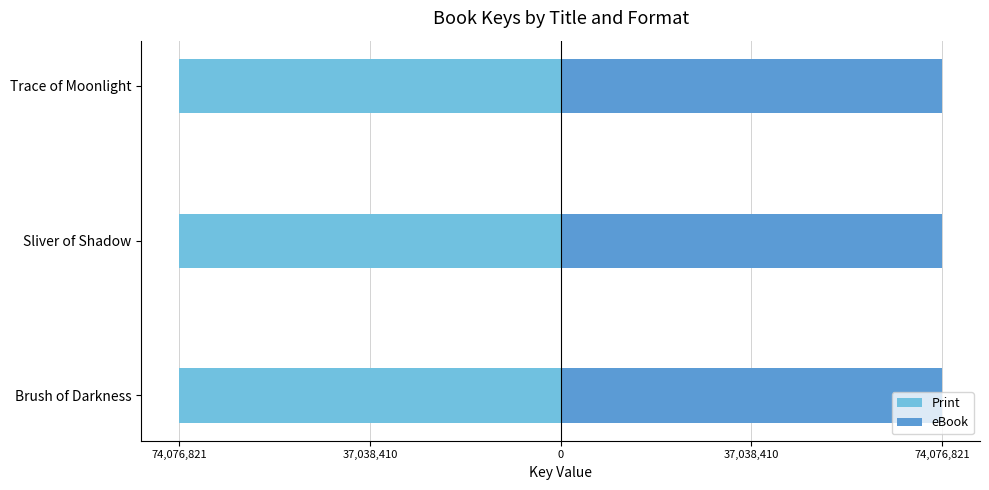

True or false: Print has a value of -116720187 at Brush of Darkness.

False